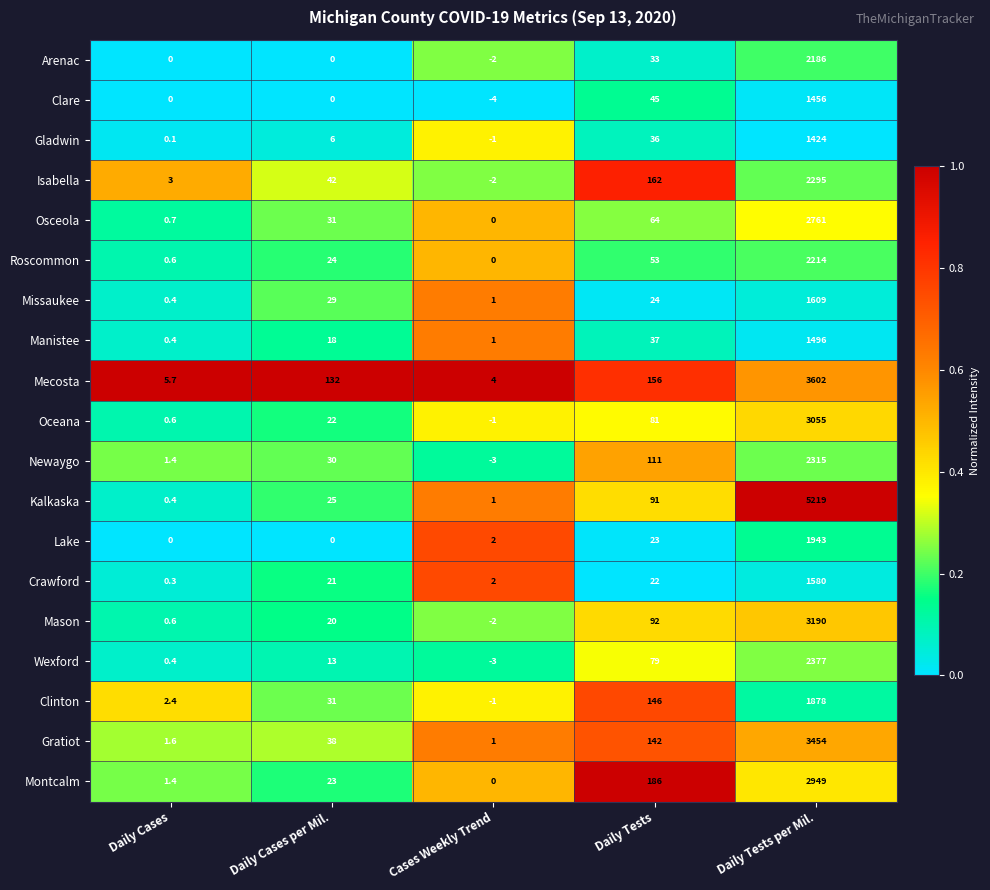

What is the average value of the Montcalm series?

631.9